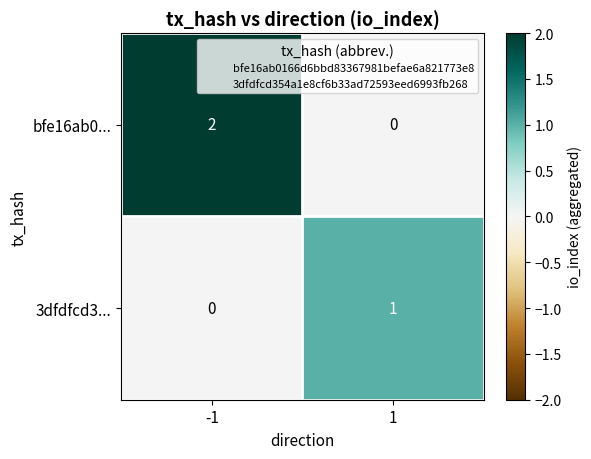

Which series has the largest total across all categories?

bfe16ab0...